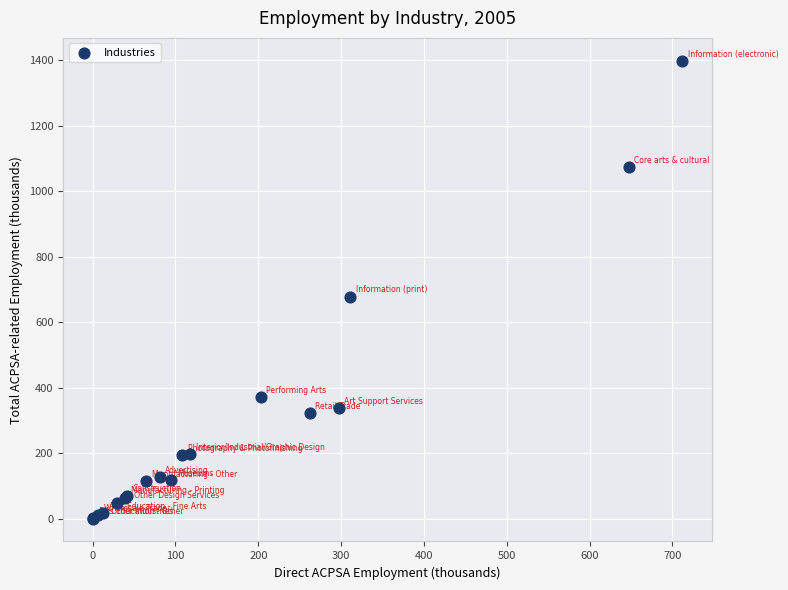

What Y value in the scatter plot is closest to 699?

678